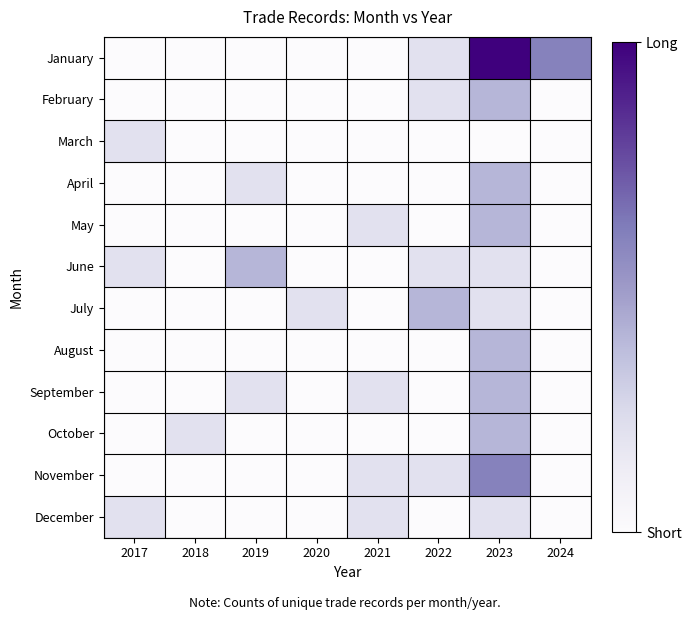

Which has a higher value, 2017 or 2024?

2024